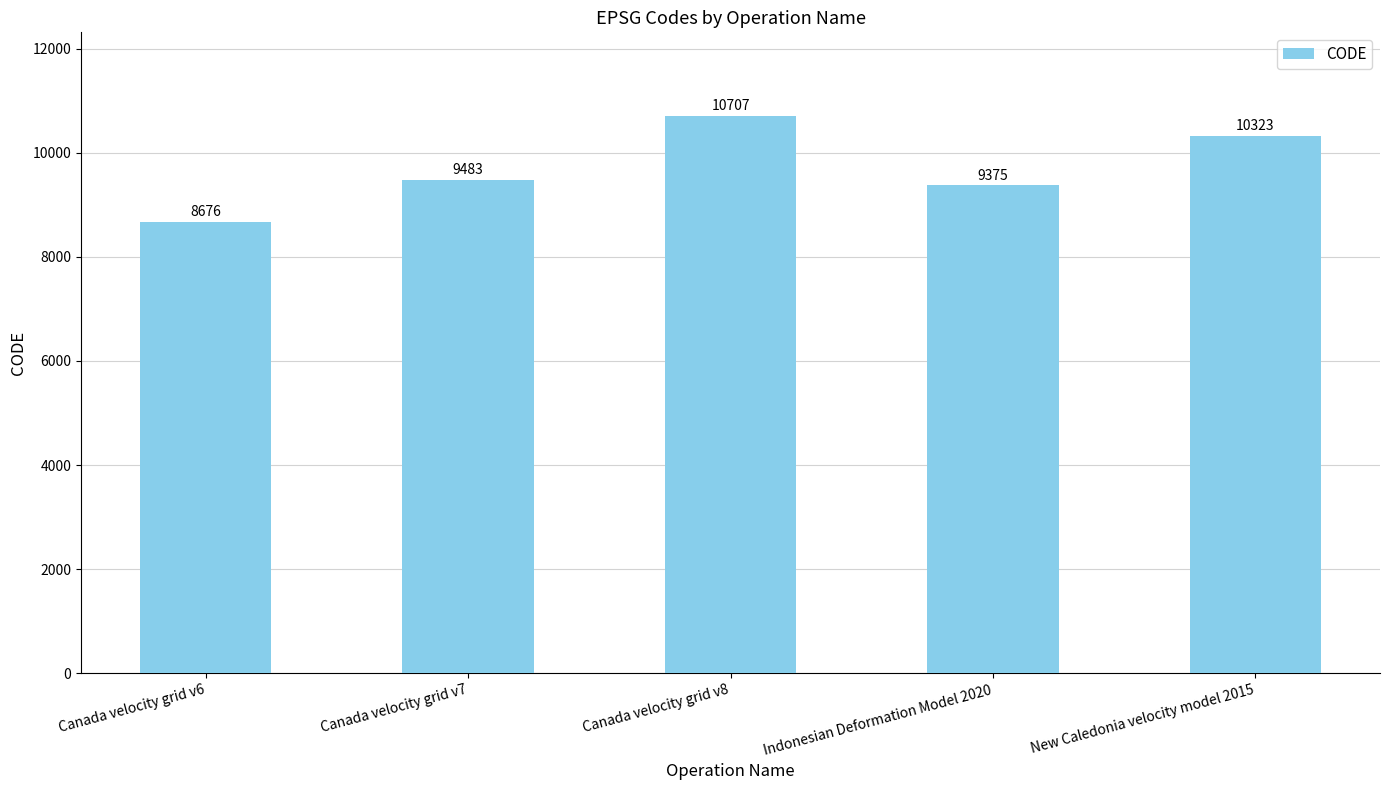

What is the difference between the second highest and second lowest values?

948